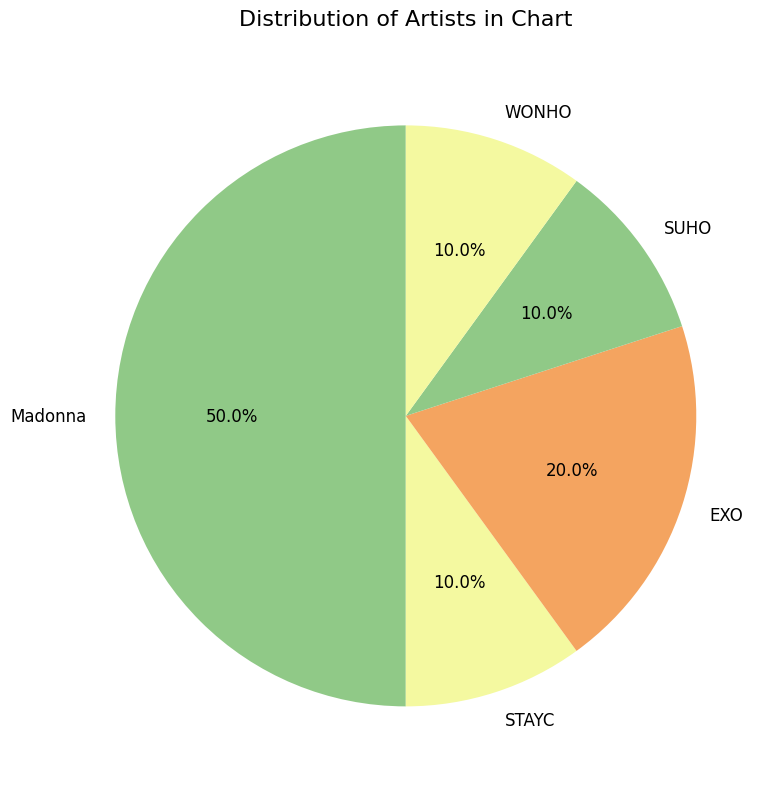

What percentage is NOT represented by EXO?

80.0%